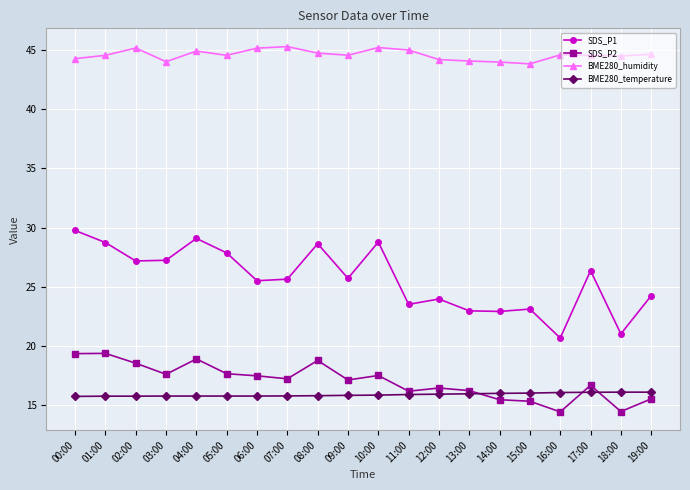

How many values in the SDS_P1 series exceed 25?

12